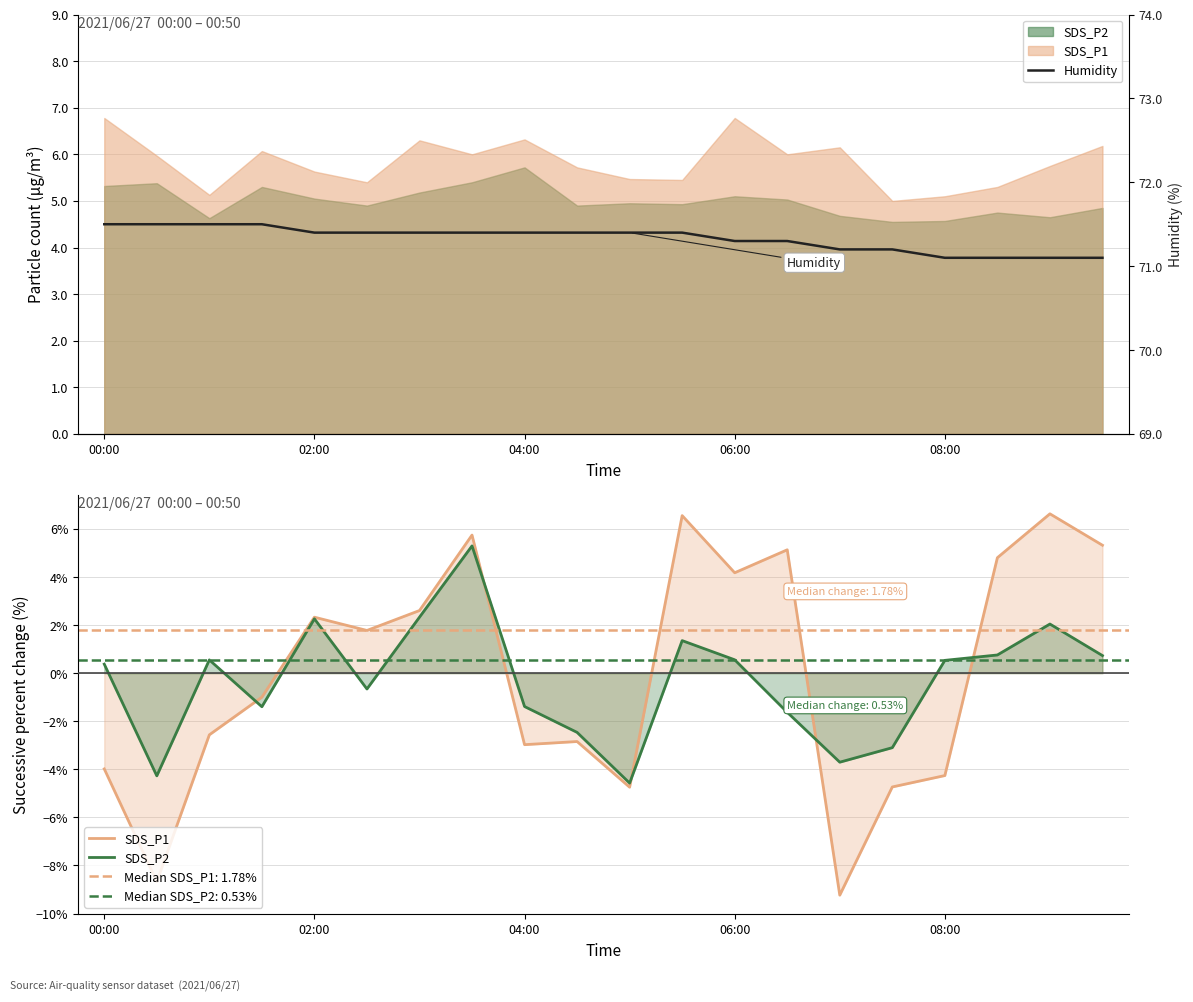

Between 5 and 10, which series saw the biggest shift?

SDS_P1